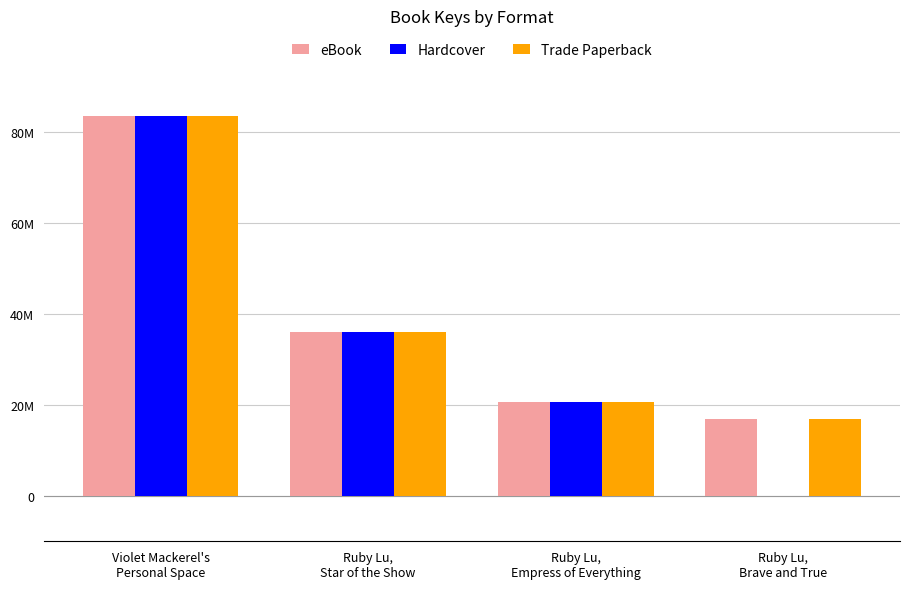

What is the total value across all series at Ruby Lu,
Brave and True?

33948046